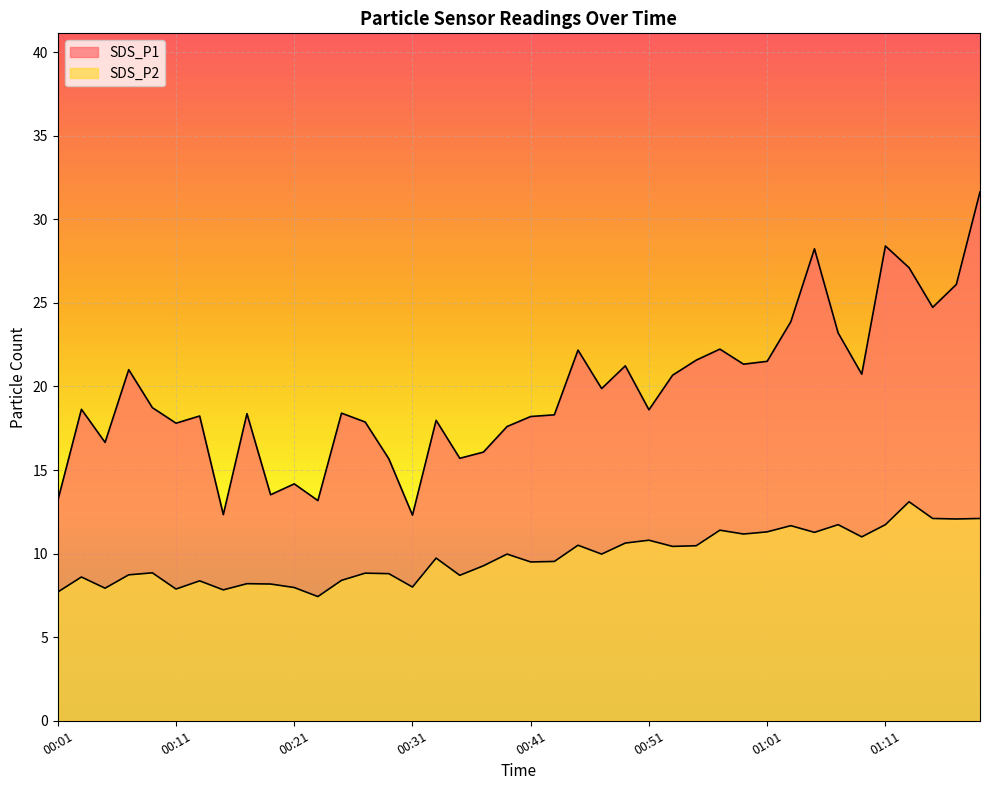

Where is SDS_P2 nearest to the value 10?

00:39